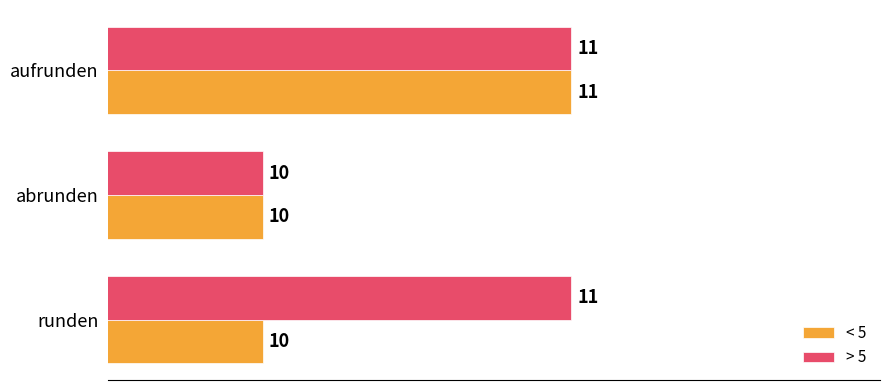

Where is > 5 nearest to the value 10?

abrunden